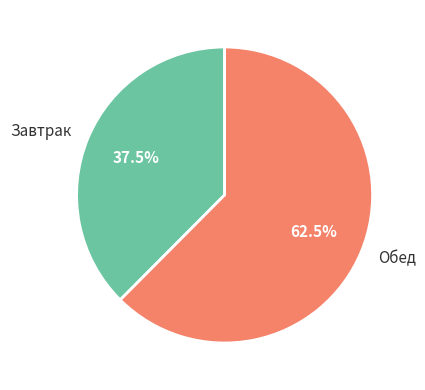

Which slice is the smallest?

Завтрак